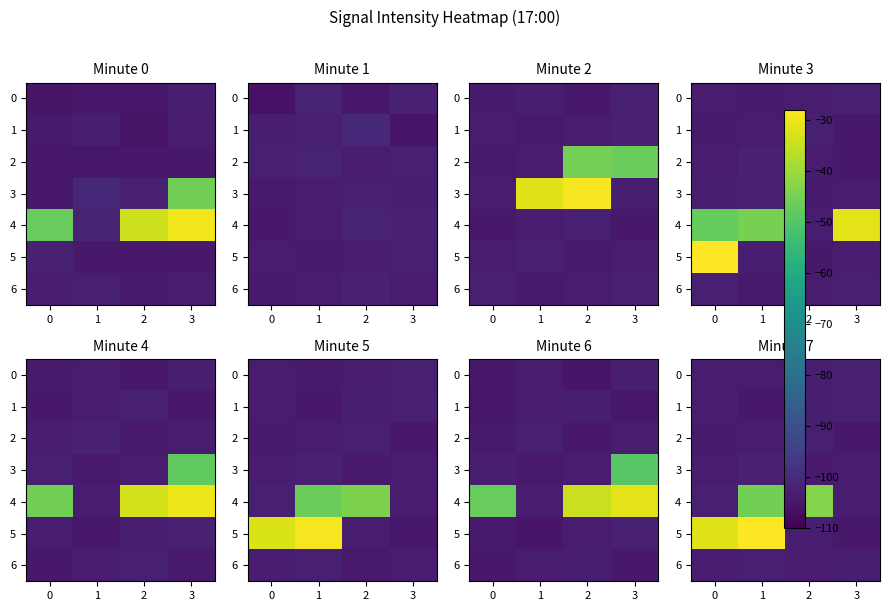

What is the sum of the 4 values at 0 and 2?

-146.0